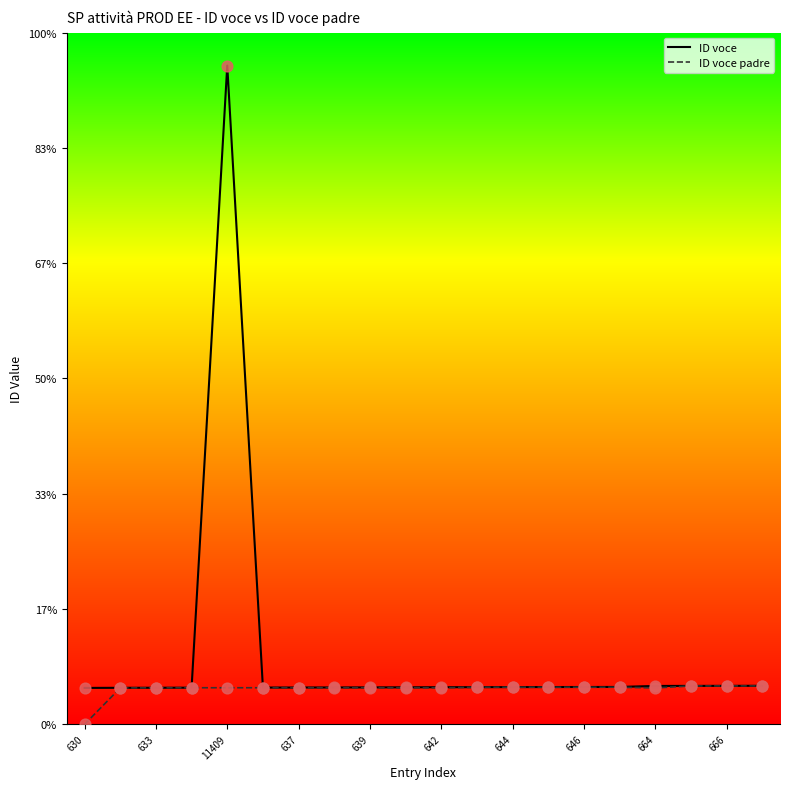

What are all the series names shown in the legend?

ID voce, ID voce padre